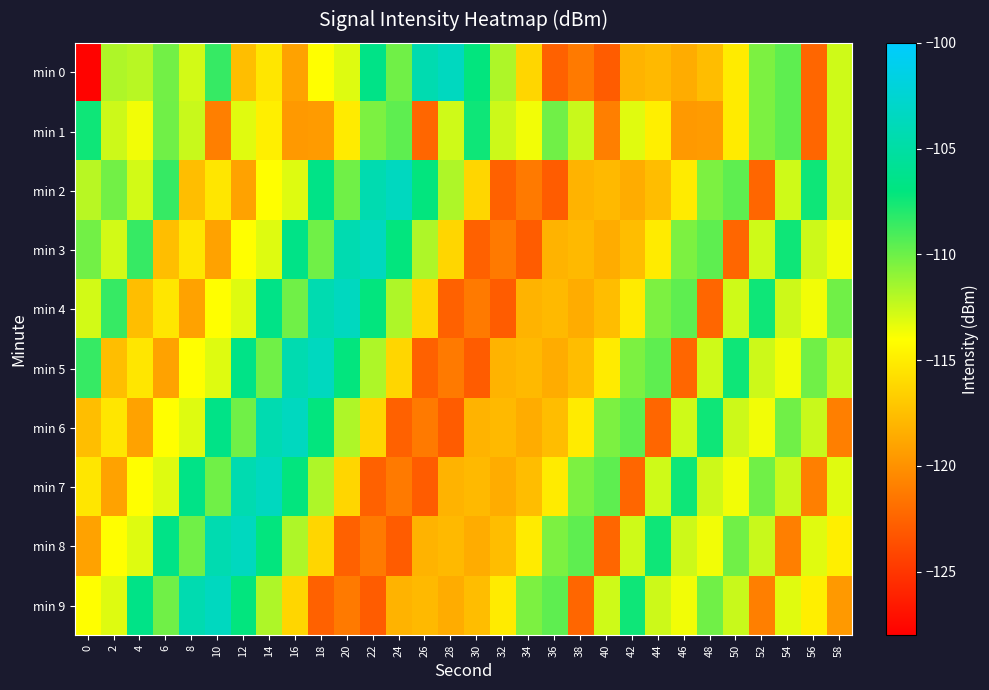

Reading left to right, extract all data points from this chart.

min 0: 0=-127.8	2=-111.8	4=-112.1	6=-110.2	8=-112.8	10=-108.5	12=-117.5	14=-115.3	16=-119.1	18=-114.0	20=-113.1	22=-106.6	24=-110.1	26=-104.4	28=-103.5	30=-107.1	32=-111.8	34=-116.2	36=-122.6	38=-121.2	40=-122.9	42=-118.1	44=-117.8	46=-118.5	48=-117.6	50=-115.1	52=-110.4	54=-109.6	56=-122.4	58=-112.7
min 1: 0=-107.4	2=-112.6	4=-113.7	6=-110.1	8=-112.5	10=-121.0	12=-113.2	14=-114.8	16=-119.6	18=-119.5	20=-115.1	22=-110.4	24=-109.6	26=-122.4	28=-112.7	30=-107.4	32=-112.6	34=-113.7	36=-110.1	38=-112.5	40=-121.0	42=-113.2	44=-114.8	46=-119.6	48=-119.5	50=-115.1	52=-110.4	54=-109.6	56=-122.4	58=-112.7
min 2: 0=-112.1	2=-110.2	4=-112.8	6=-108.5	8=-117.5	10=-115.3	12=-119.1	14=-114.0	16=-113.1	18=-106.6	20=-110.1	22=-104.4	24=-103.5	26=-107.1	28=-111.8	30=-116.2	32=-122.6	34=-121.2	36=-122.9	38=-118.1	40=-117.8	42=-118.5	44=-117.6	46=-115.1	48=-110.4	50=-109.6	52=-122.4	54=-112.7	56=-107.4	58=-112.6
min 3: 0=-110.2	2=-112.8	4=-108.5	6=-117.5	8=-115.3	10=-119.1	12=-114.0	14=-113.1	16=-106.6	18=-110.1	20=-104.4	22=-103.5	24=-107.1	26=-111.8	28=-116.2	30=-122.6	32=-121.2	34=-122.9	36=-118.1	38=-117.8	40=-118.5	42=-117.6	44=-115.1	46=-110.4	48=-109.6	50=-122.4	52=-112.7	54=-107.4	56=-112.6	58=-113.7
min 4: 0=-112.8	2=-108.5	4=-117.5	6=-115.3	8=-119.1	10=-114.0	12=-113.1	14=-106.6	16=-110.1	18=-104.4	20=-103.5	22=-107.1	24=-111.8	26=-116.2	28=-122.6	30=-121.2	32=-122.9	34=-118.1	36=-117.8	38=-118.5	40=-117.6	42=-115.1	44=-110.4	46=-109.6	48=-122.4	50=-112.7	52=-107.4	54=-112.6	56=-113.7	58=-110.1
min 5: 0=-108.5	2=-117.5	4=-115.3	6=-119.1	8=-114.0	10=-113.1	12=-106.6	14=-110.1	16=-104.4	18=-103.5	20=-107.1	22=-111.8	24=-116.2	26=-122.6	28=-121.2	30=-122.9	32=-118.1	34=-117.8	36=-118.5	38=-117.6	40=-115.1	42=-110.4	44=-109.6	46=-122.4	48=-112.7	50=-107.4	52=-112.6	54=-113.7	56=-110.1	58=-112.5
min 6: 0=-117.5	2=-115.3	4=-119.1	6=-114.0	8=-113.1	10=-106.6	12=-110.1	14=-104.4	16=-103.5	18=-107.1	20=-111.8	22=-116.2	24=-122.6	26=-121.2	28=-122.9	30=-118.1	32=-117.8	34=-118.5	36=-117.6	38=-115.1	40=-110.4	42=-109.6	44=-122.4	46=-112.7	48=-107.4	50=-112.6	52=-113.7	54=-110.1	56=-112.5	58=-121.0
min 7: 0=-115.3	2=-119.1	4=-114.0	6=-113.1	8=-106.6	10=-110.1	12=-104.4	14=-103.5	16=-107.1	18=-111.8	20=-116.2	22=-122.6	24=-121.2	26=-122.9	28=-118.1	30=-117.8	32=-118.5	34=-117.6	36=-115.1	38=-110.4	40=-109.6	42=-122.4	44=-112.7	46=-107.4	48=-112.6	50=-113.7	52=-110.1	54=-112.5	56=-121.0	58=-113.2
min 8: 0=-119.1	2=-114.0	4=-113.1	6=-106.6	8=-110.1	10=-104.4	12=-103.5	14=-107.1	16=-111.8	18=-116.2	20=-122.6	22=-121.2	24=-122.9	26=-118.1	28=-117.8	30=-118.5	32=-117.6	34=-115.1	36=-110.4	38=-109.6	40=-122.4	42=-112.7	44=-107.4	46=-112.6	48=-113.7	50=-110.1	52=-112.5	54=-121.0	56=-113.2	58=-114.8
min 9: 0=-114.0	2=-113.1	4=-106.6	6=-110.1	8=-104.4	10=-103.5	12=-107.1	14=-111.8	16=-116.2	18=-122.6	20=-121.2	22=-122.9	24=-118.1	26=-117.8	28=-118.5	30=-117.6	32=-115.1	34=-110.4	36=-109.6	38=-122.4	40=-112.7	42=-107.4	44=-112.6	46=-113.7	48=-110.1	50=-112.5	52=-121.0	54=-113.2	56=-114.8	58=-119.6